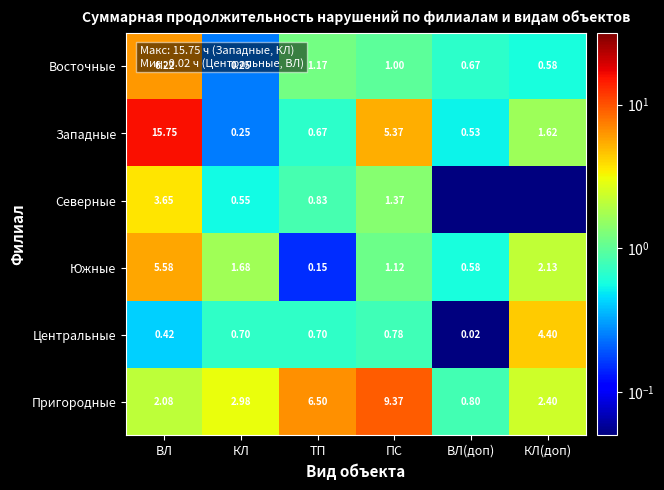

Is it true that Южные equals 0.5 at КЛ?

False